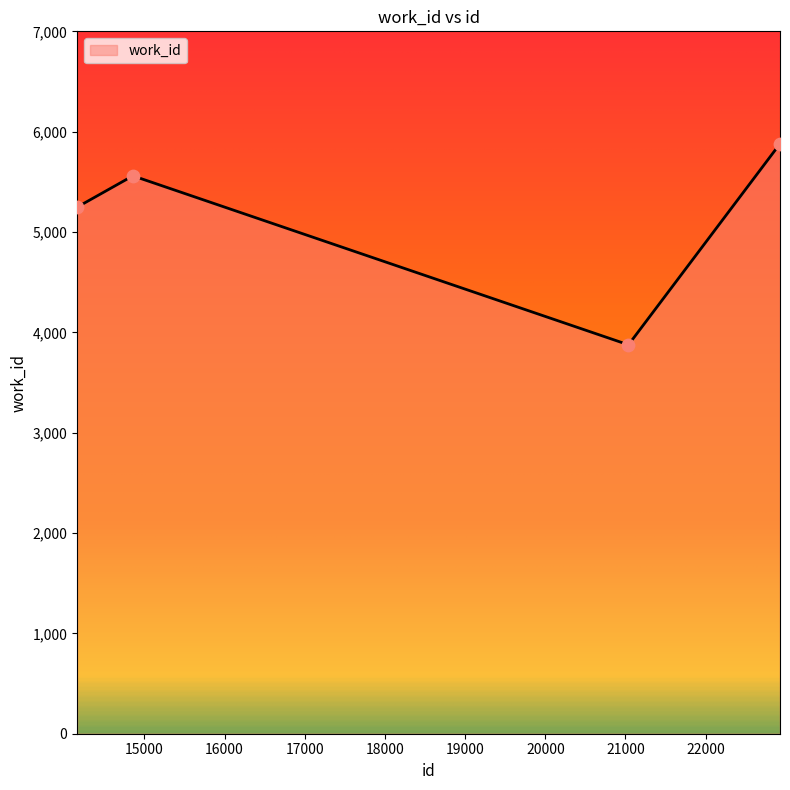

What is the difference between the maximum and minimum values?

2004